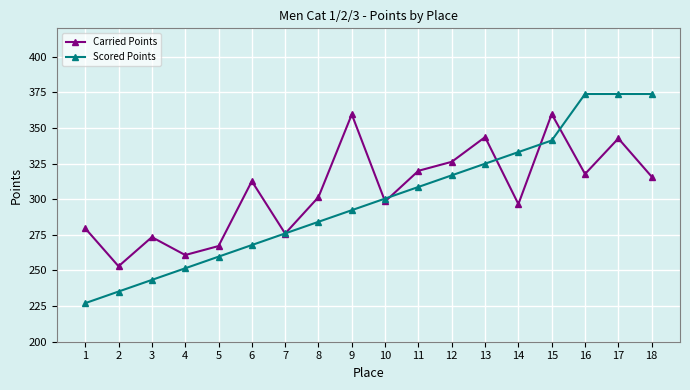

Which series has the largest range (max minus min)?

Scored Points